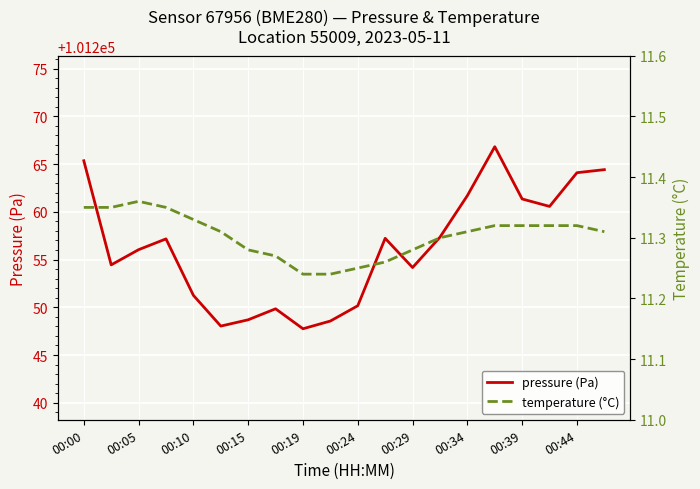

Which series has the largest total across all categories?

pressure (Pa)